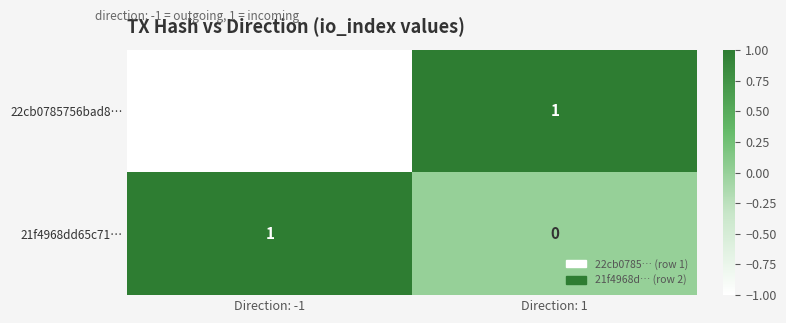

What is the smallest value displayed?

-1